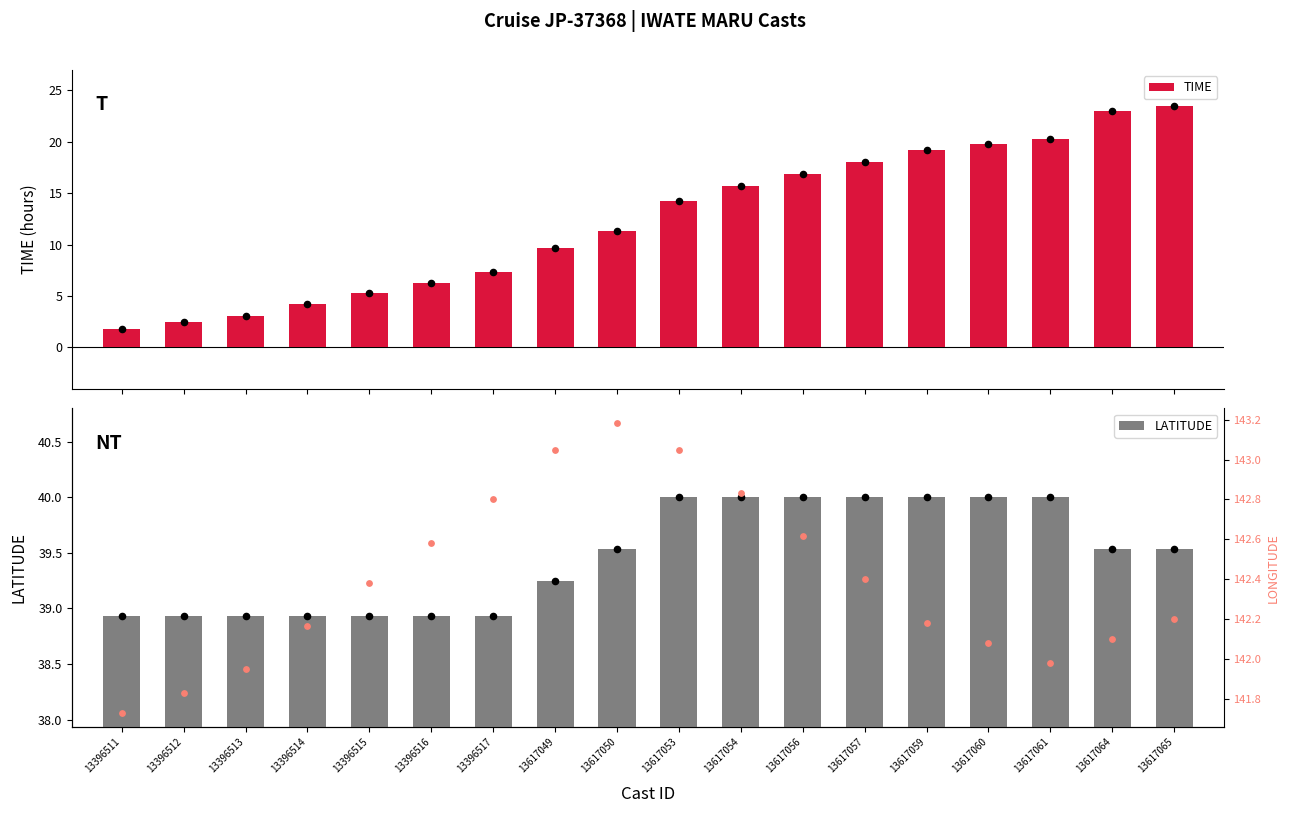

At which category is the sum across all series the highest?

13617065